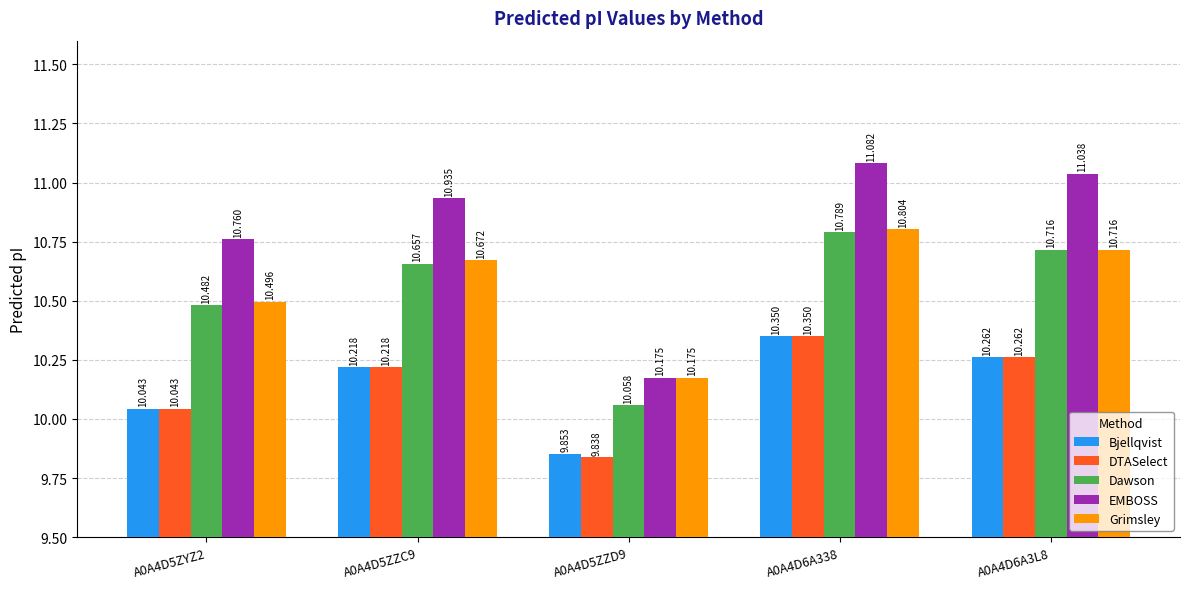

What is the minimum value shown in the chart?

9.8